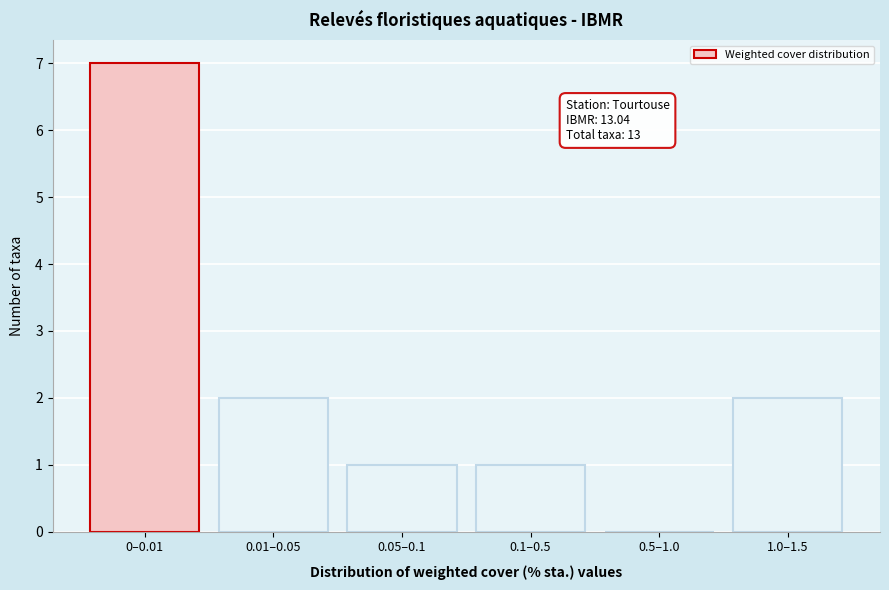

Reading left to right, extract all data points from this chart.

0–0.01=7	0.01–0.05=2	0.05–0.1=1	0.1–0.5=1	0.5–1.0=0	1.0–1.5=2